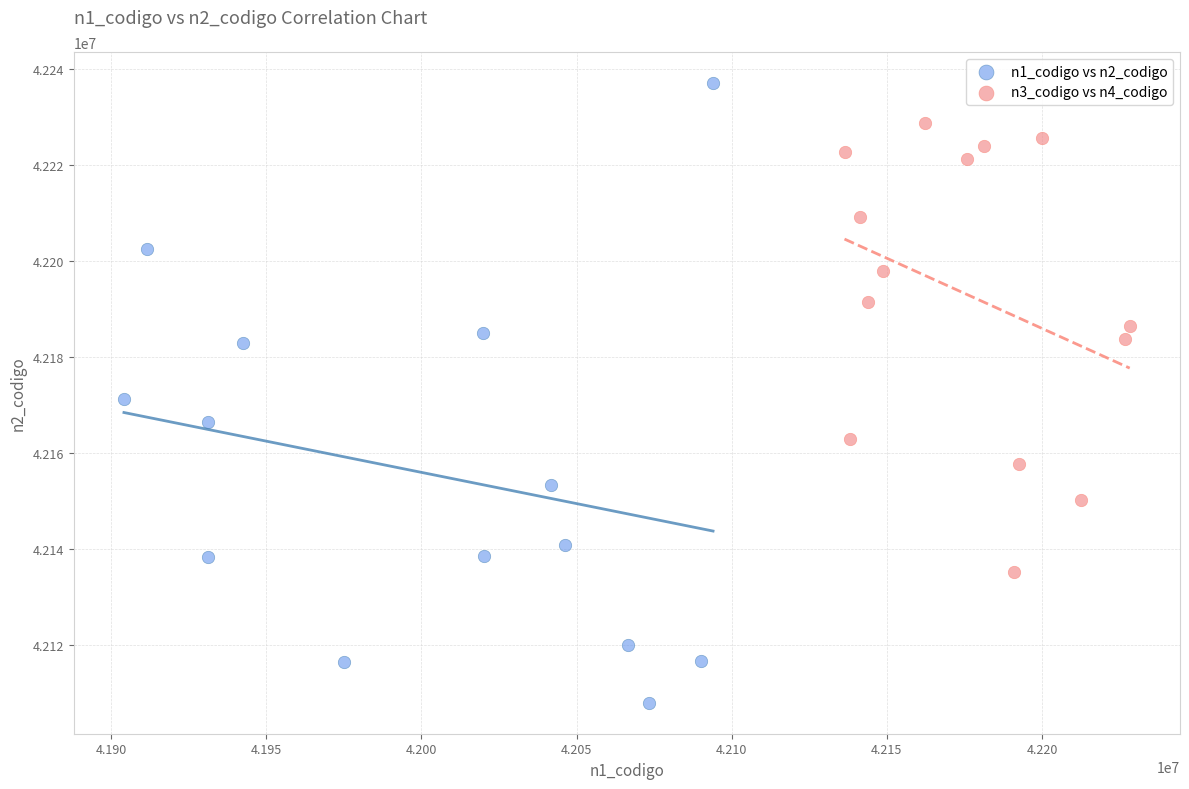

Which series contains the highest Y value?

n1_codigo vs n2_codigo